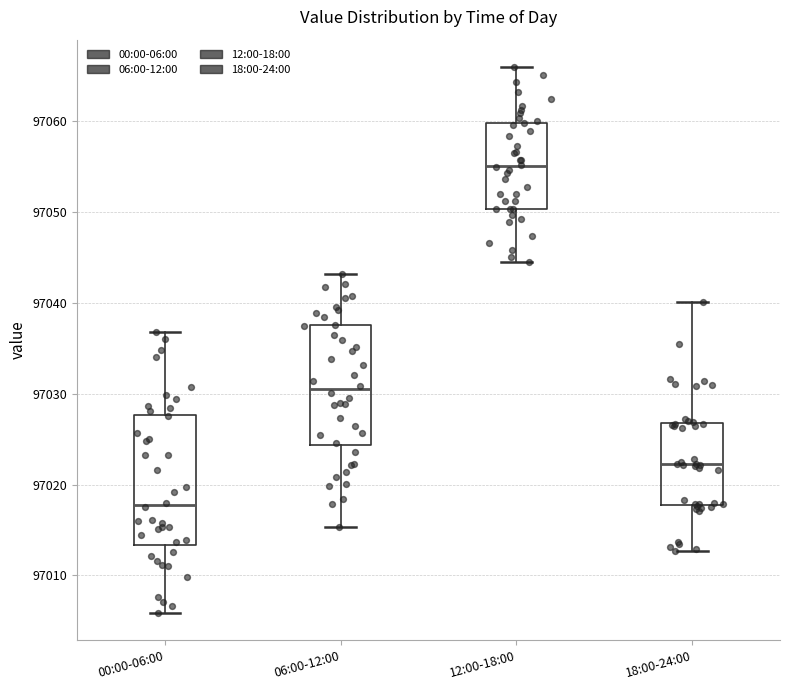

Where is the lower edge of the box for 12:00-18:00 on the y-axis? The values are not printed on the chart, so give them approximately, as read against the axis.

97050